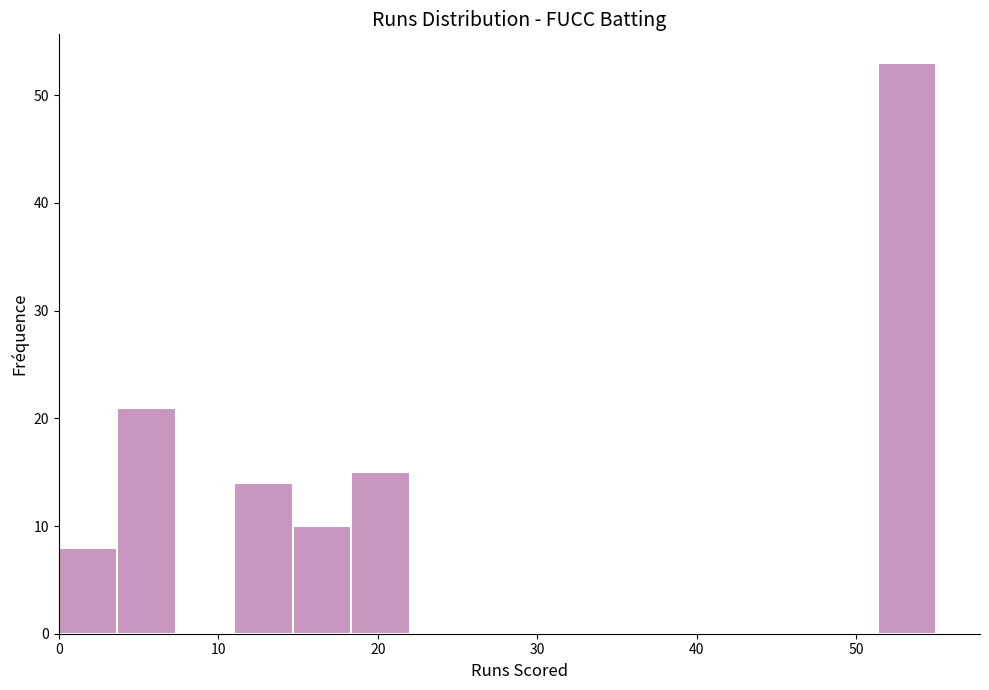

Read against the x-axis, roughly where is the centre of the tallest bar?

53